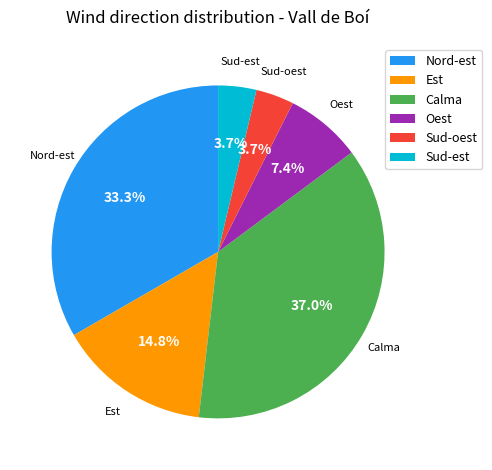

Is there any slice that represents more than half of the pie?

No